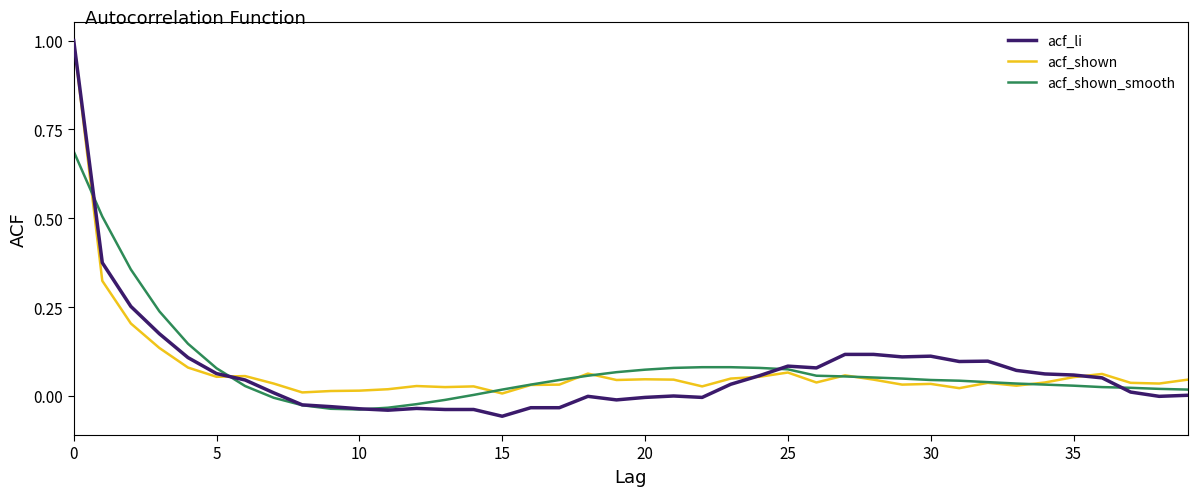

What is the maximum value for acf_li?

1.0